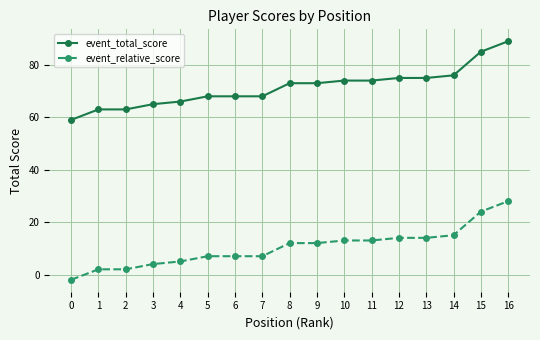

How many values in the event_total_score series are below 73?

8